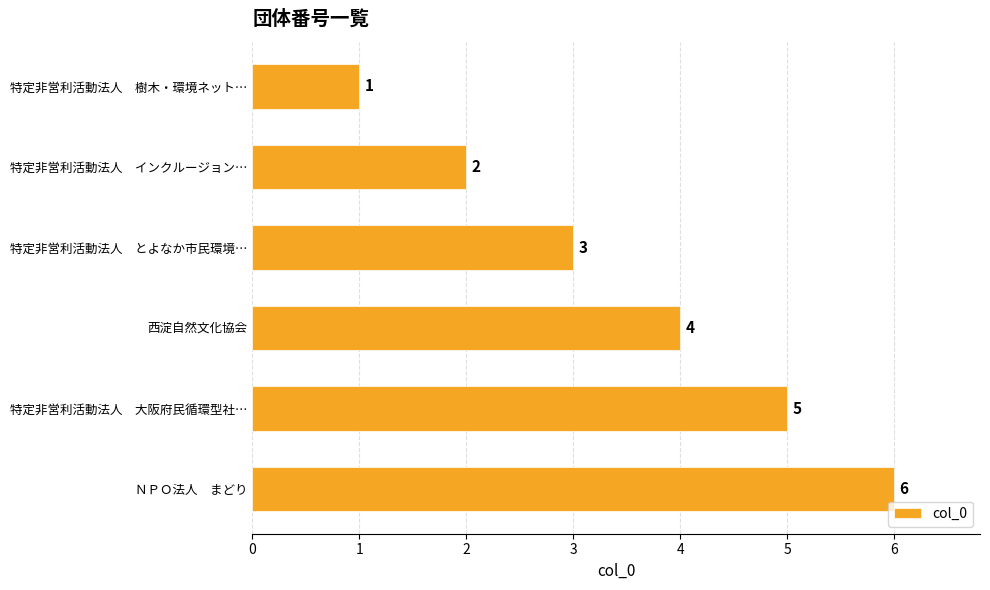

How many bars are there in total?

6